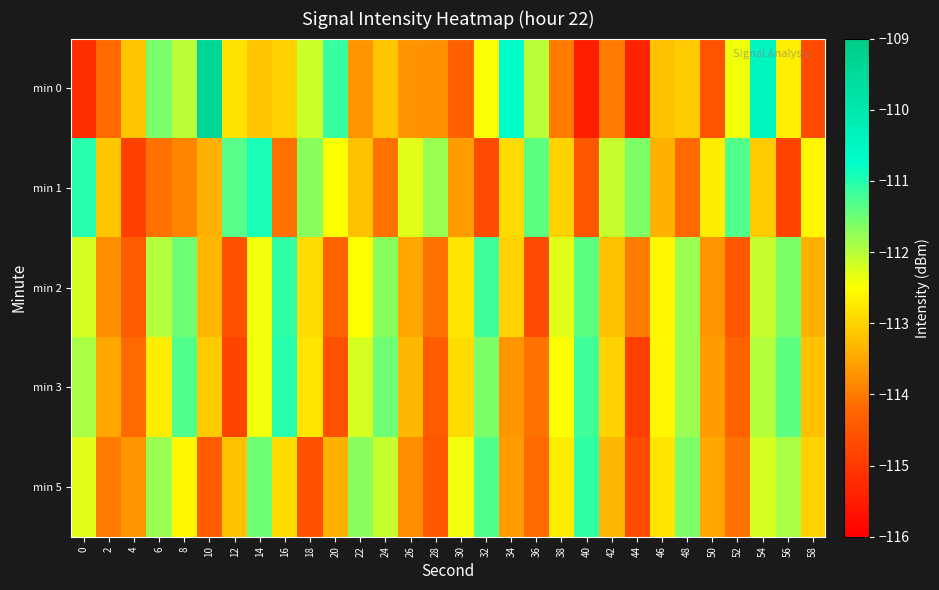

How many categories are shown in the chart?

30